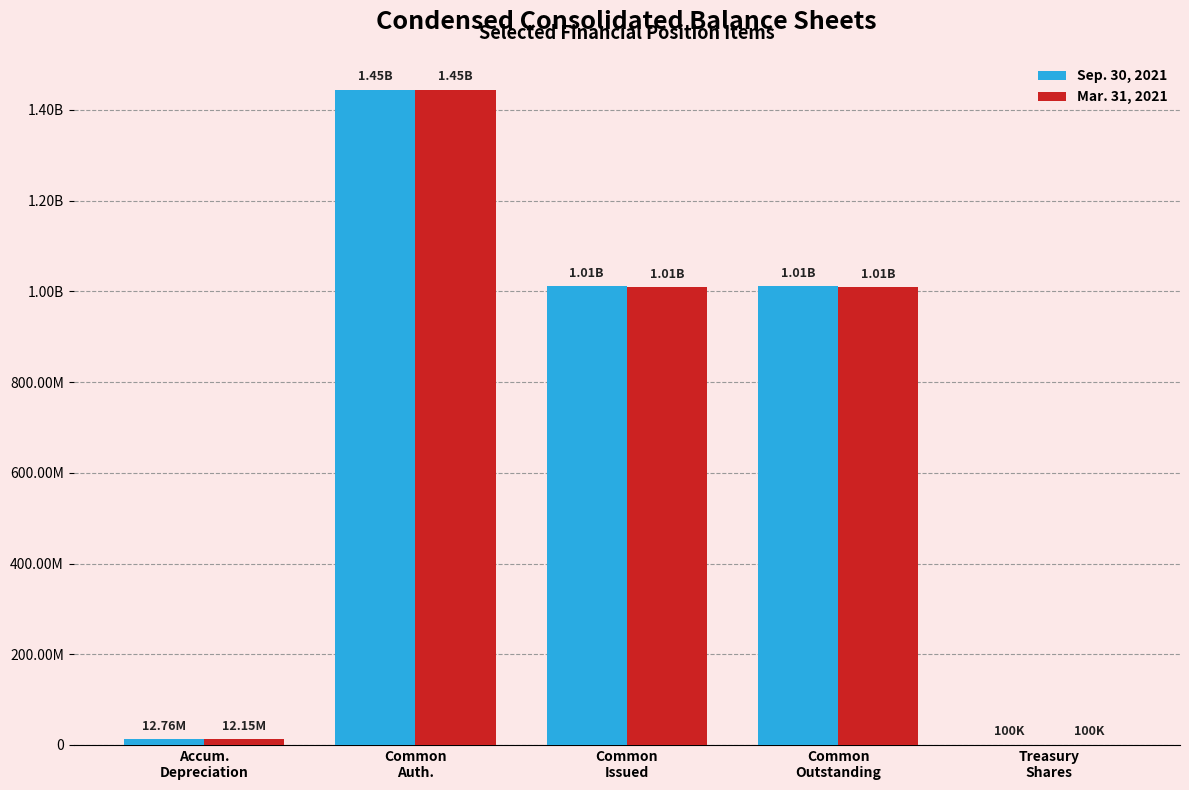

Are the bars horizontal?

No